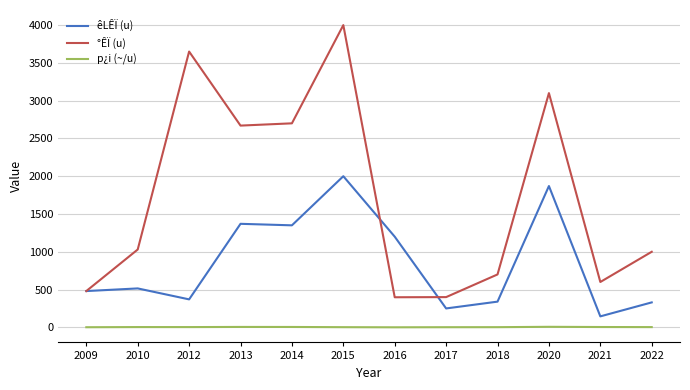

True or false: êLÊÏ (u) has a value of 75.7 at 2022.

False